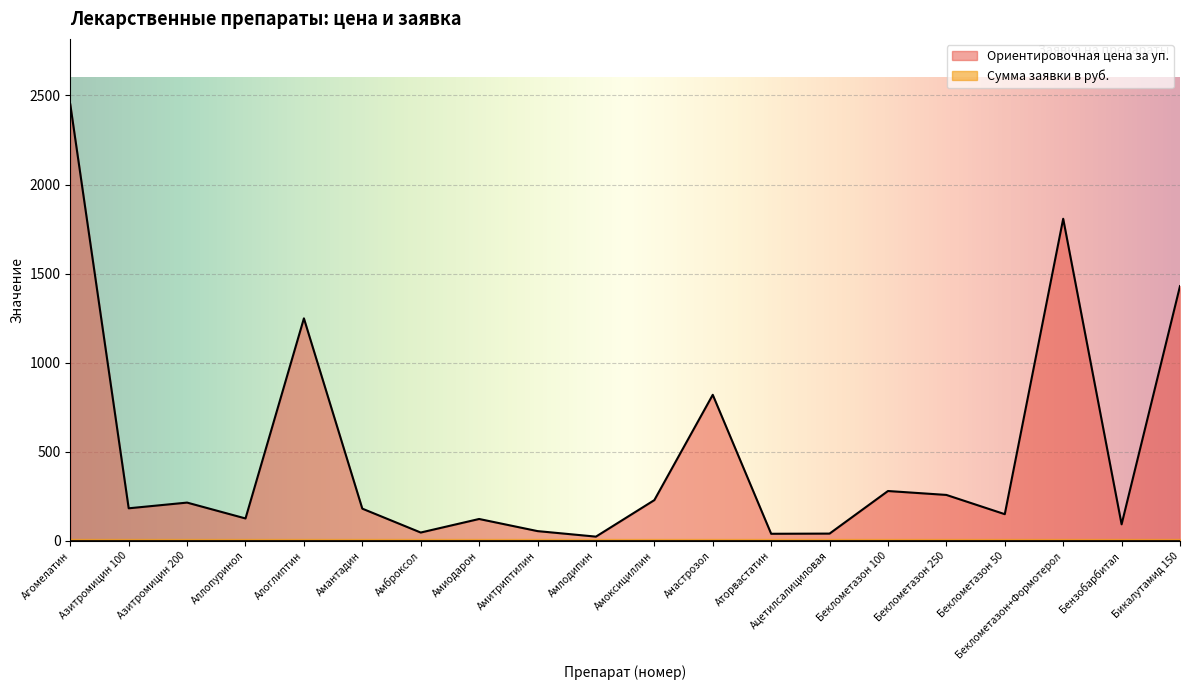

What is the value of the 6th point from the left?

181